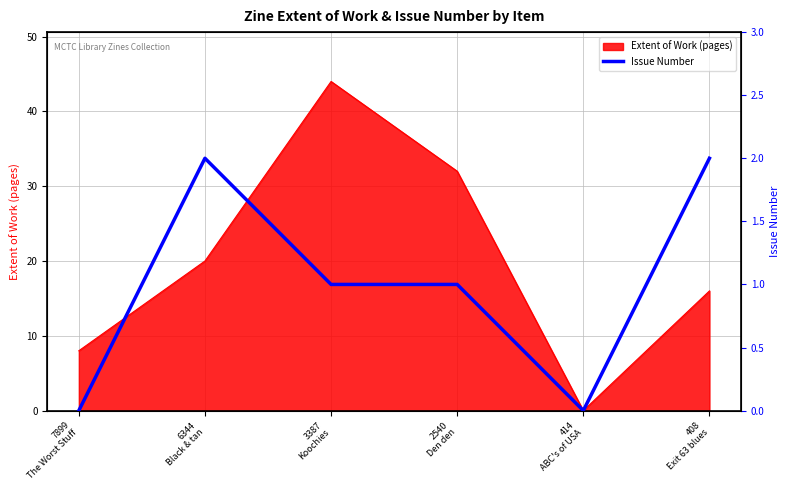

The chart shows a value of 2 at 408
Exit 63 blues. True or false?

True